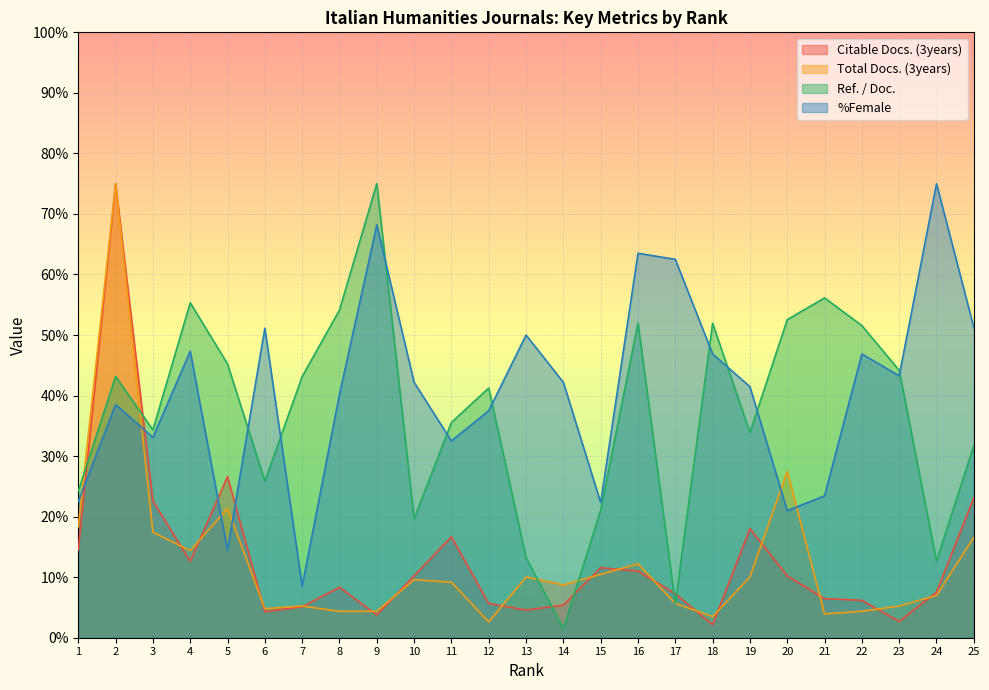

What is the greatest value displayed?

75.0